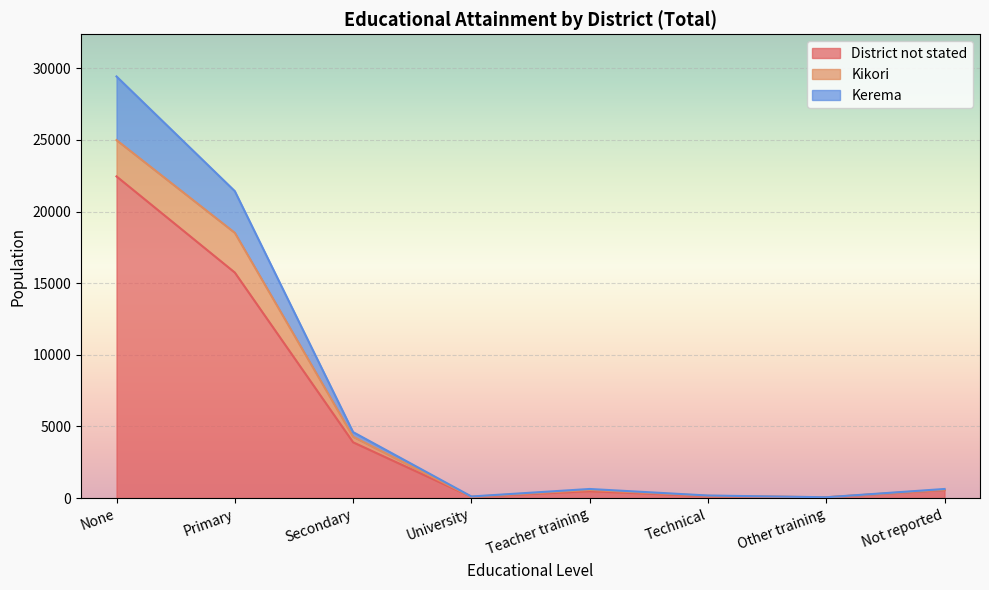

What is the total value across all series at University?

116